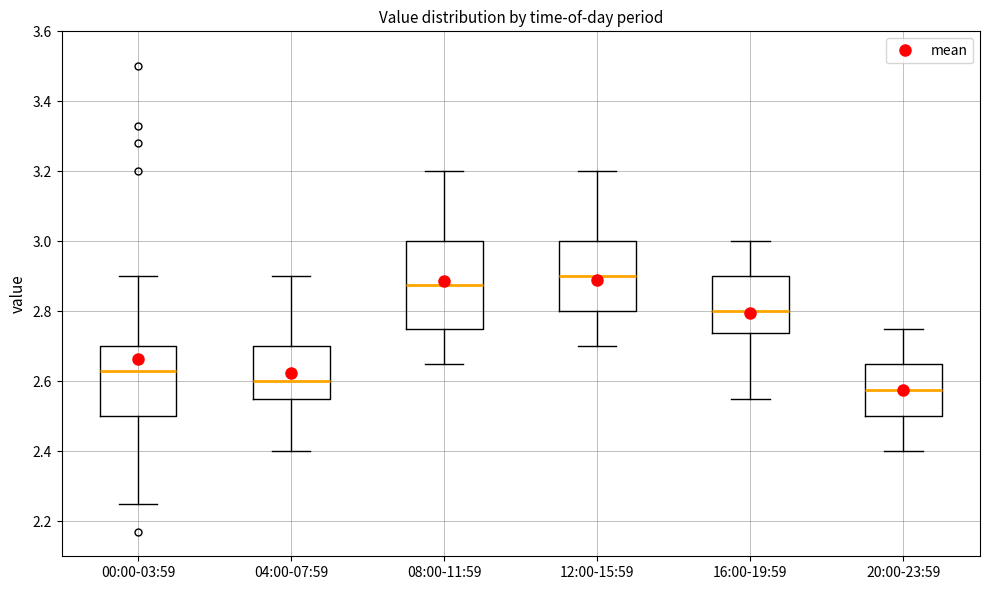

Reading left to right, transcribe this box plot: for each box, give where its median line is, the range the box spans, and where its two whiskers end, as read against the y-axis. The values are not printed on the chart, so give them approximately, as read against the axis.

00:00-03:59: median 2.64, box 2.50 to 2.70, whiskers 2.26 to 2.90
04:00-07:59: median 2.60, box 2.56 to 2.70, whiskers 2.40 to 2.90
08:00-11:59: median 2.88, box 2.76 to 3.00, whiskers 2.66 to 3.20
12:00-15:59: median 2.90, box 2.80 to 3.00, whiskers 2.70 to 3.20
16:00-19:59: median 2.80, box 2.74 to 2.90, whiskers 2.56 to 3.00
20:00-23:59: median 2.58, box 2.50 to 2.66, whiskers 2.40 to 2.76